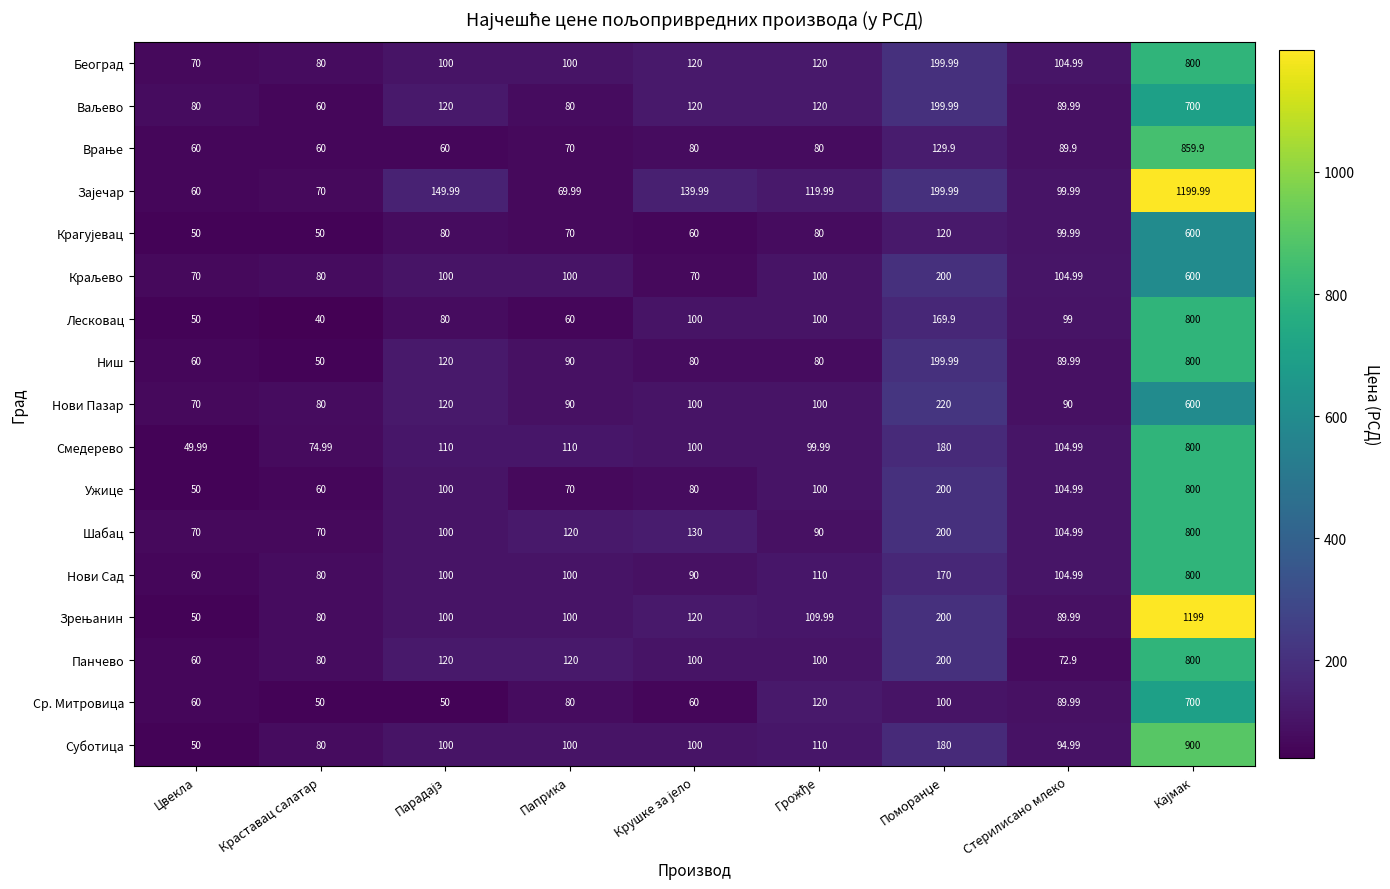

At which category does the chart reach its minimum across all series?

Краставац салатар